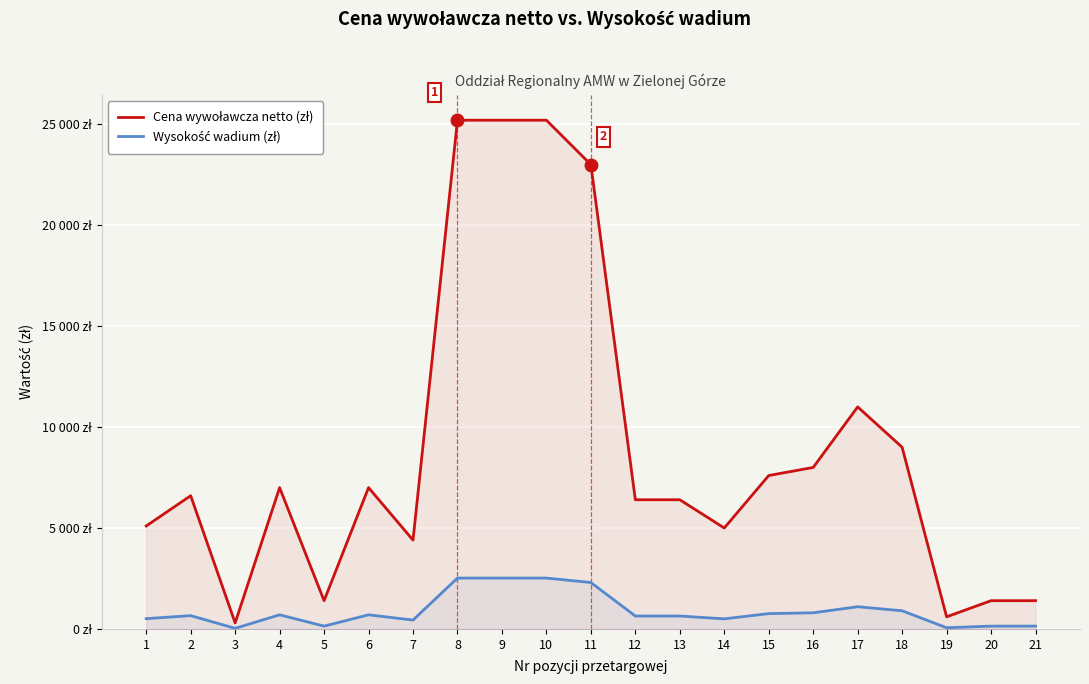

What is the difference between the highest and lowest values at 11?

20700